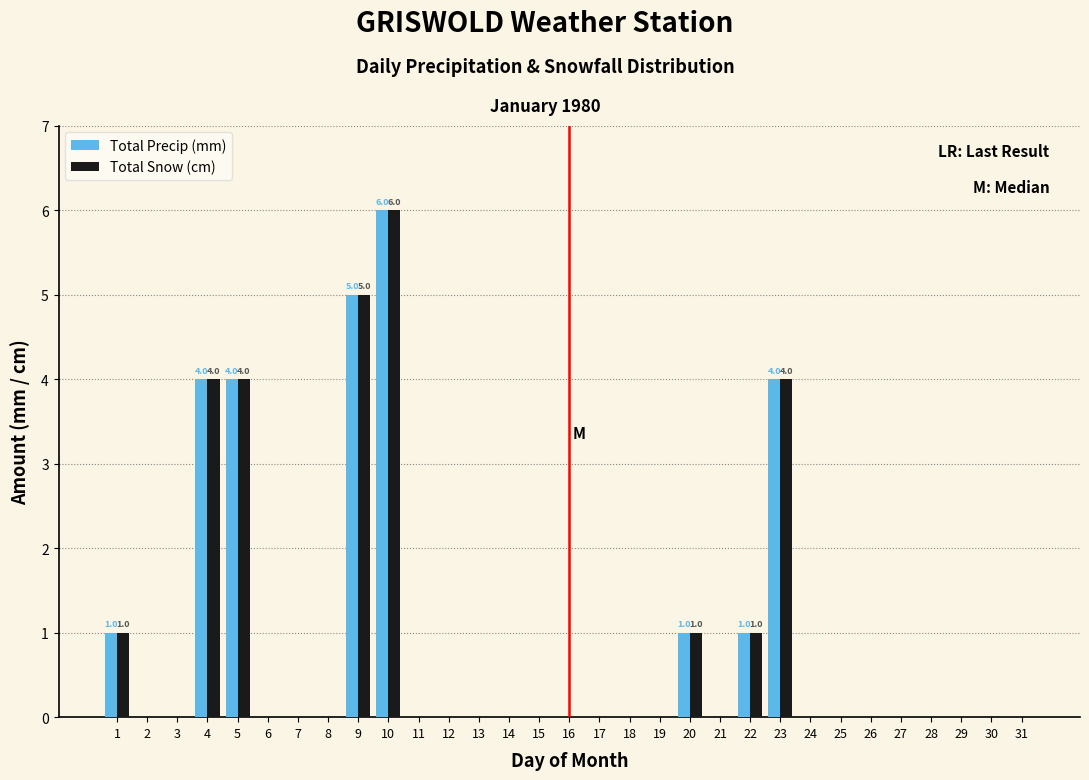

The value of Total Precip (mm) at 7 is 0. True or false?

True